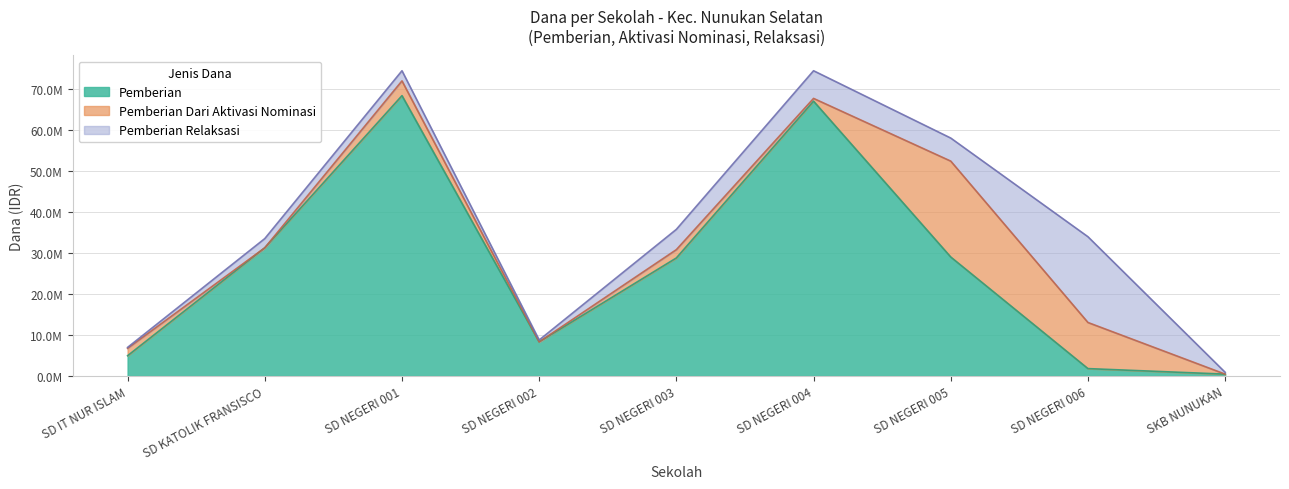

Does the chart display data point markers on the line(s)?

No